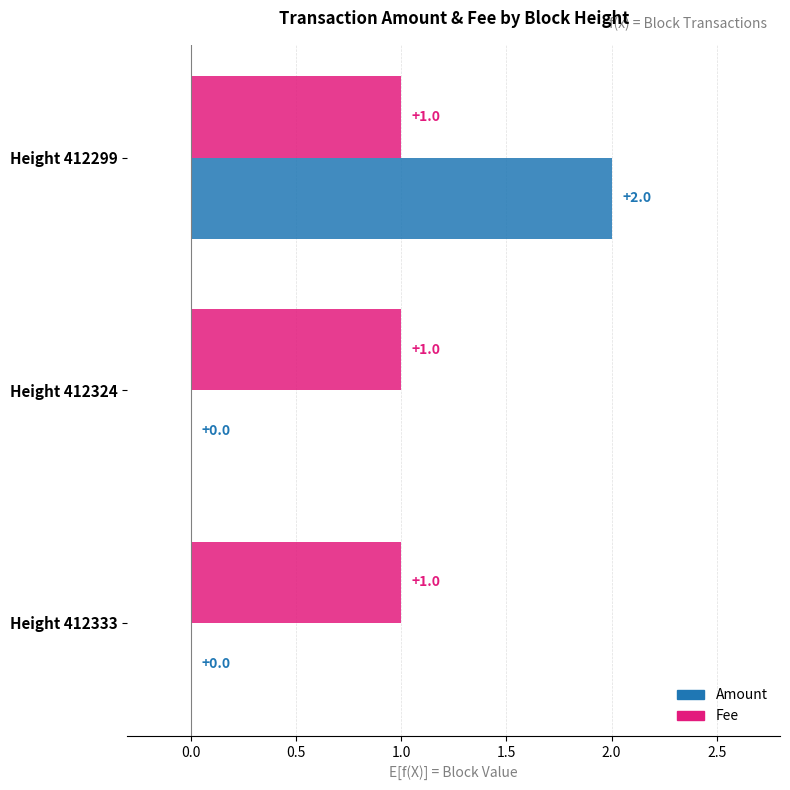

How many Amount values are between 0 and 2?

3